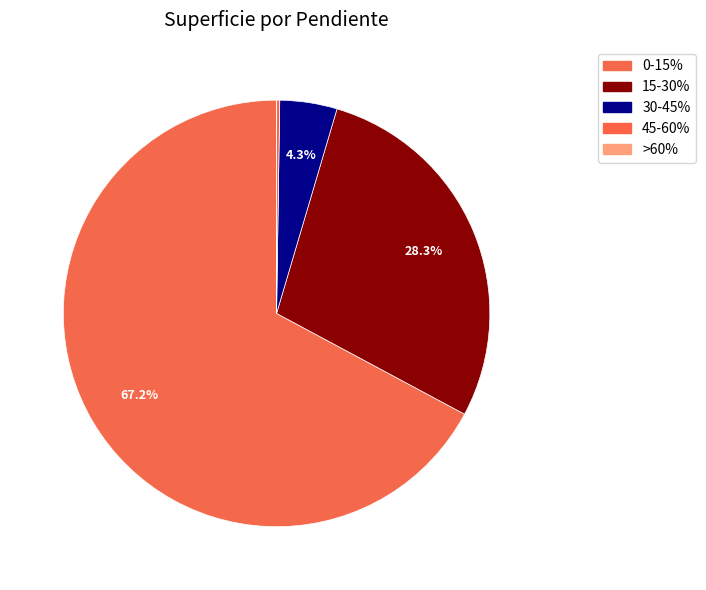

To the nearest percent, what portion does 15-30% represent?

28%